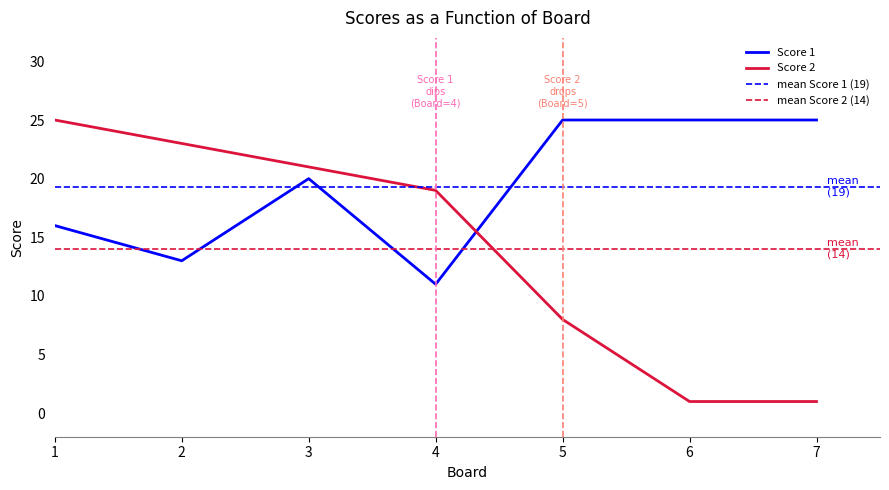

What is the smallest value displayed?

1